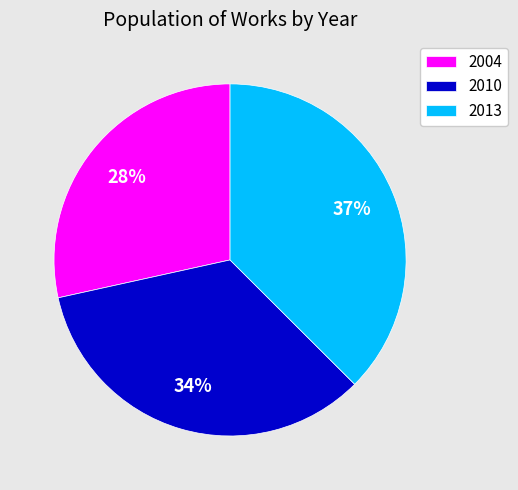

To the nearest percent, what is the difference between the largest and smallest slice percentages?

9%